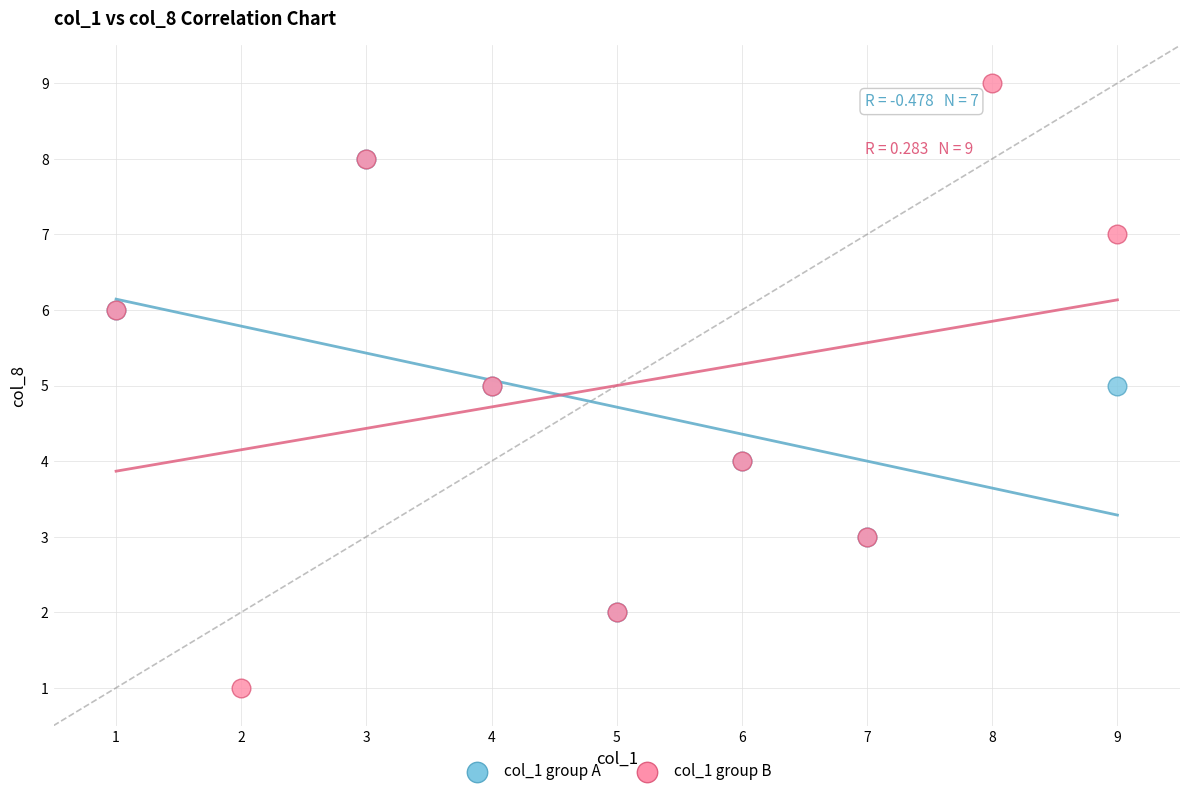

Which series reaches the minimum Y coordinate?

col_1 group B